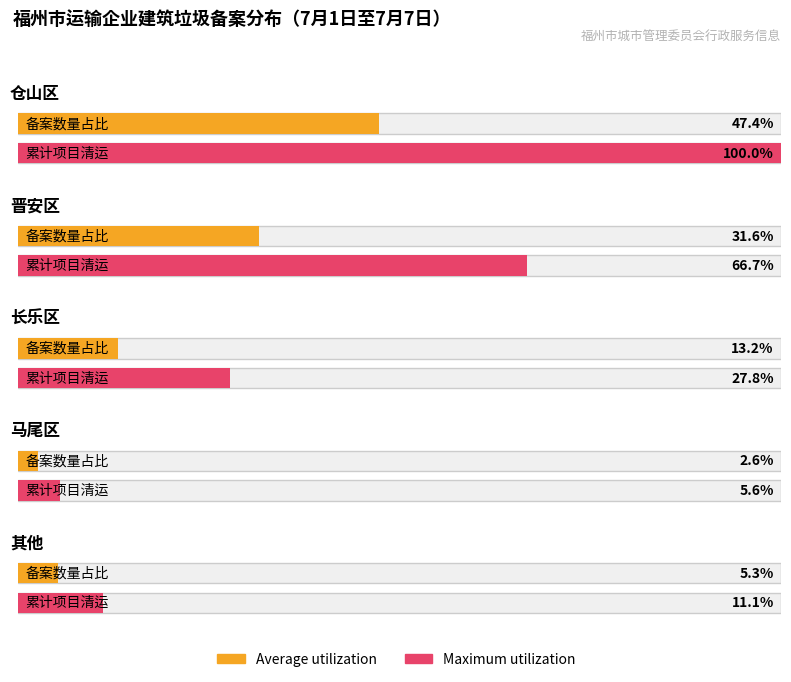

Which series has the largest total across all categories?

Maximum utilization